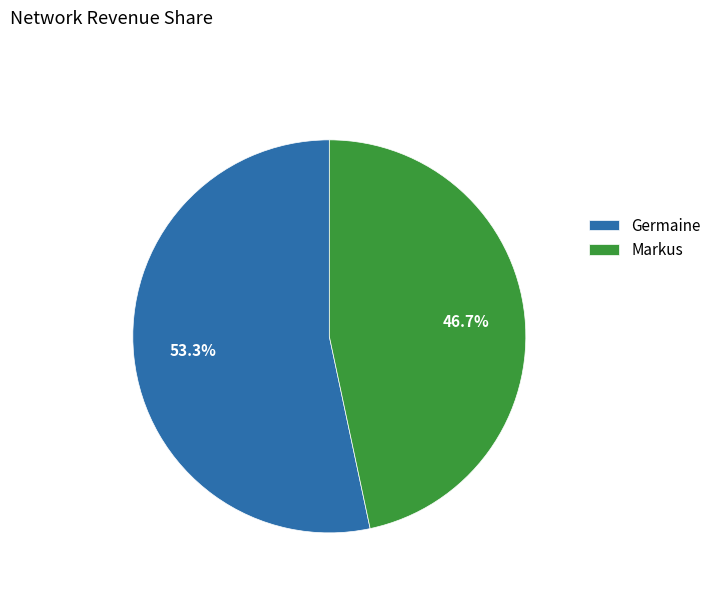

How much of the chart is everything except Germaine?

46.7%